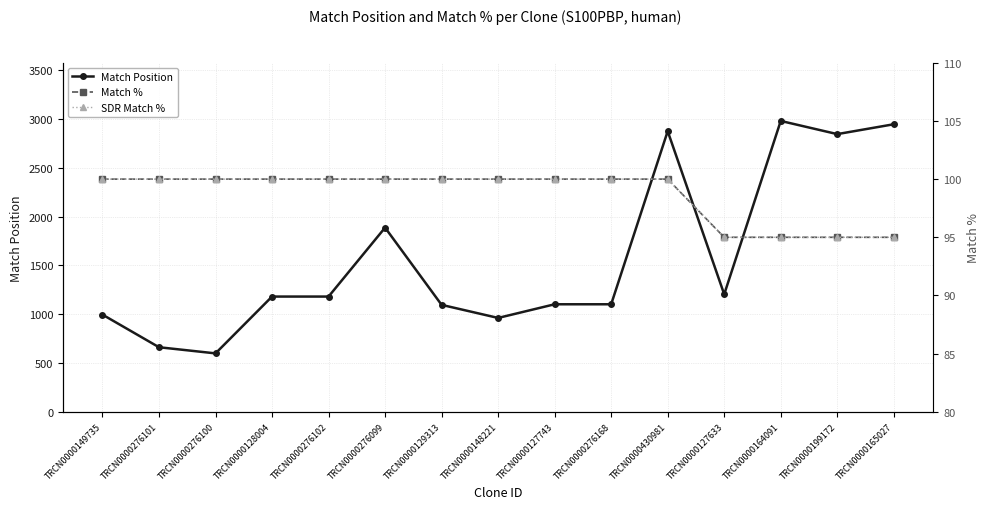

At which category does the chart reach its minimum across all series?

TRCN0000127633